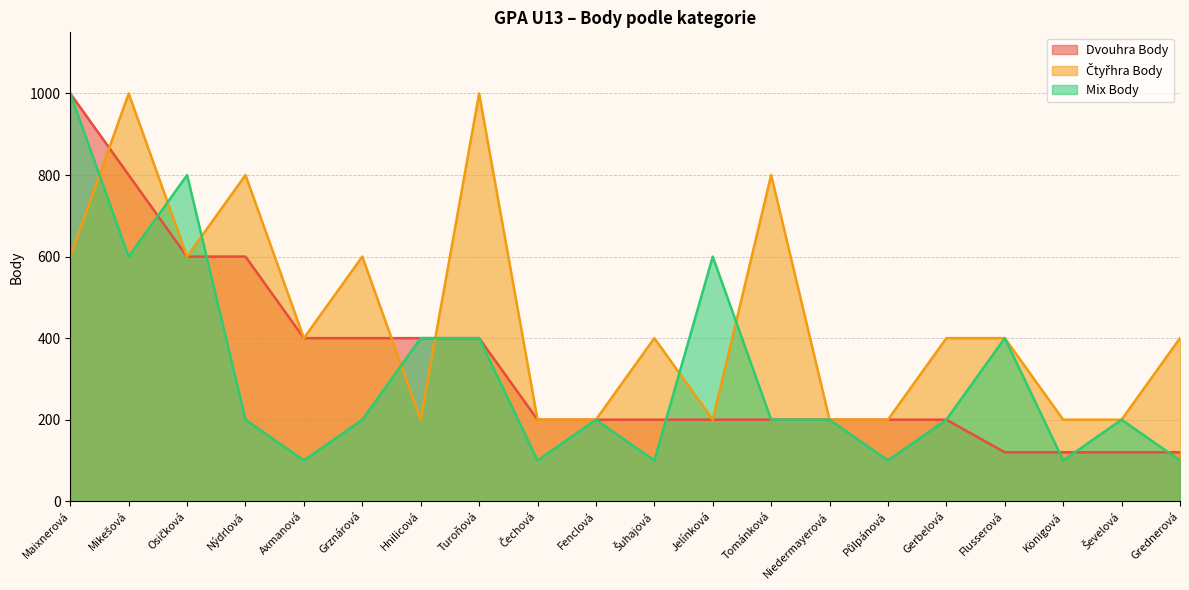

Reading right to left, list all the values displayed in this chart.

Dvouhra Body: 120	120	120	120	200	200	200	200	200	200	200	200	400	400	400	400	600	600	800	1000
Čtyřhra Body: 400	200	200	400	400	200	200	800	200	400	200	200	1000	200	600	400	800	600	1000	600
Mix Body: 100	200	100	400	200	100	200	200	600	100	200	100	400	400	200	100	200	800	600	1000